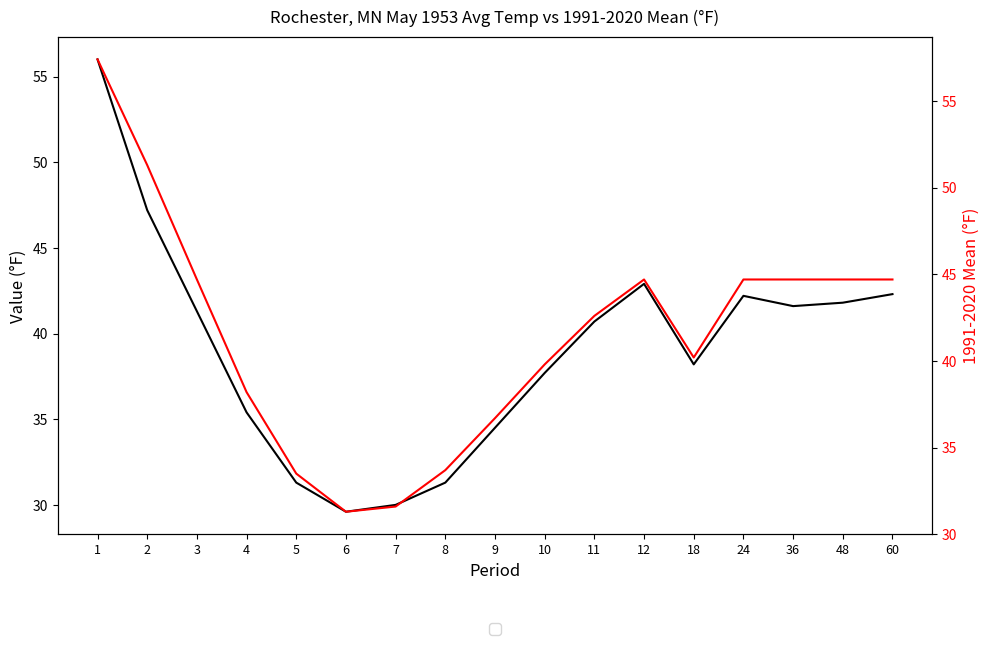

Does the chart have visible grid lines?

No